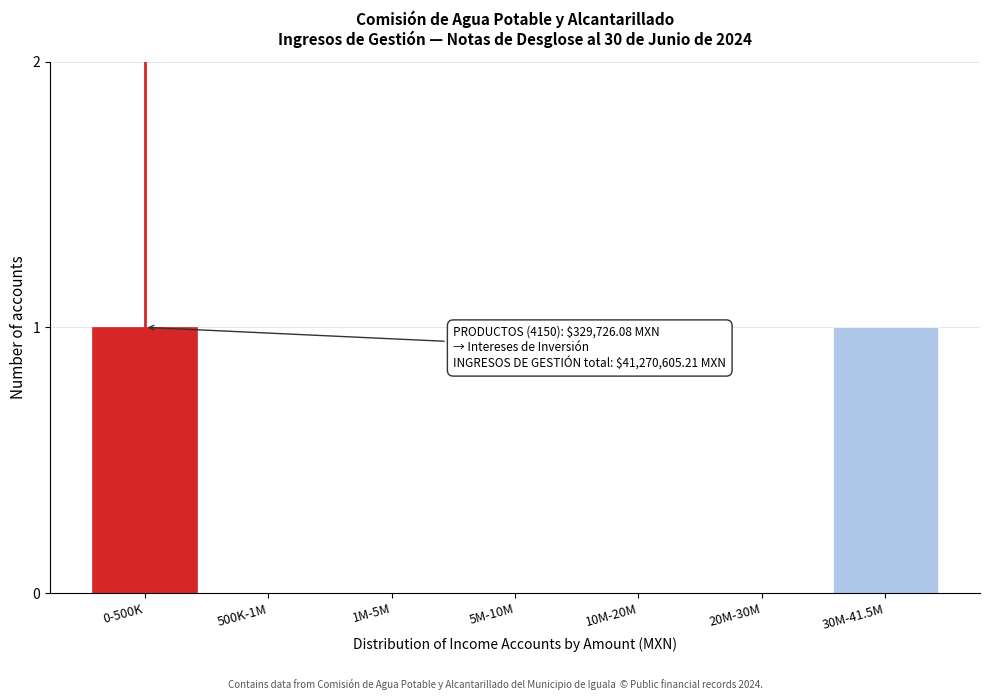

Reading left to right, extract all data points from this chart.

0-500K=1	500K-1M=0	1M-5M=0	5M-10M=0	10M-20M=0	20M-30M=0	30M-41.5M=1